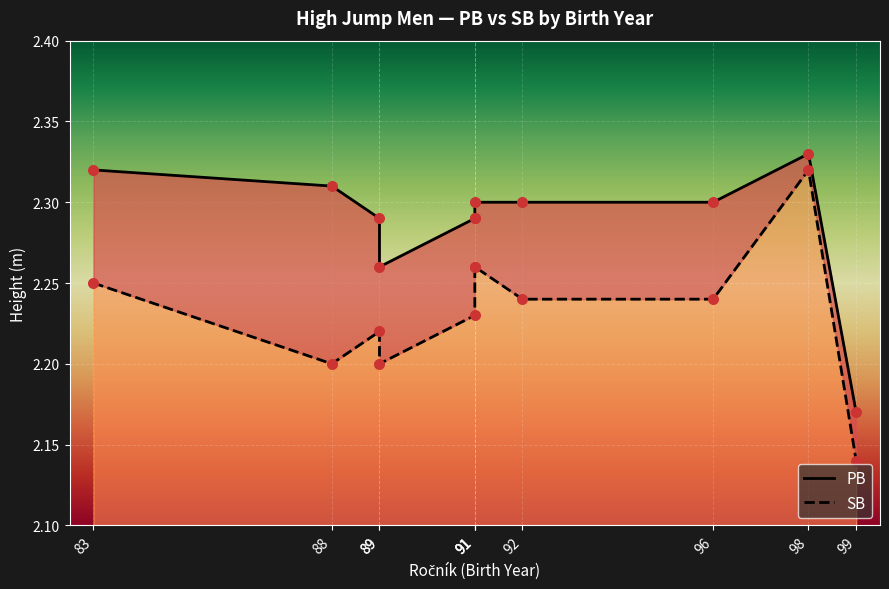

Is the value of SB at 89 greater than the value of PB at 98?

No